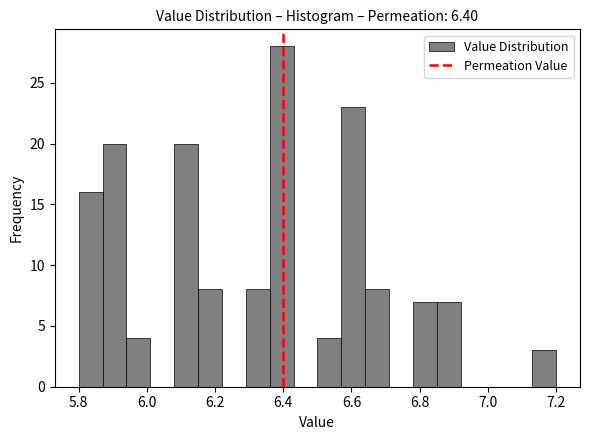

Read against the x-axis, roughly where is the centre of the tallest bar?

6.40